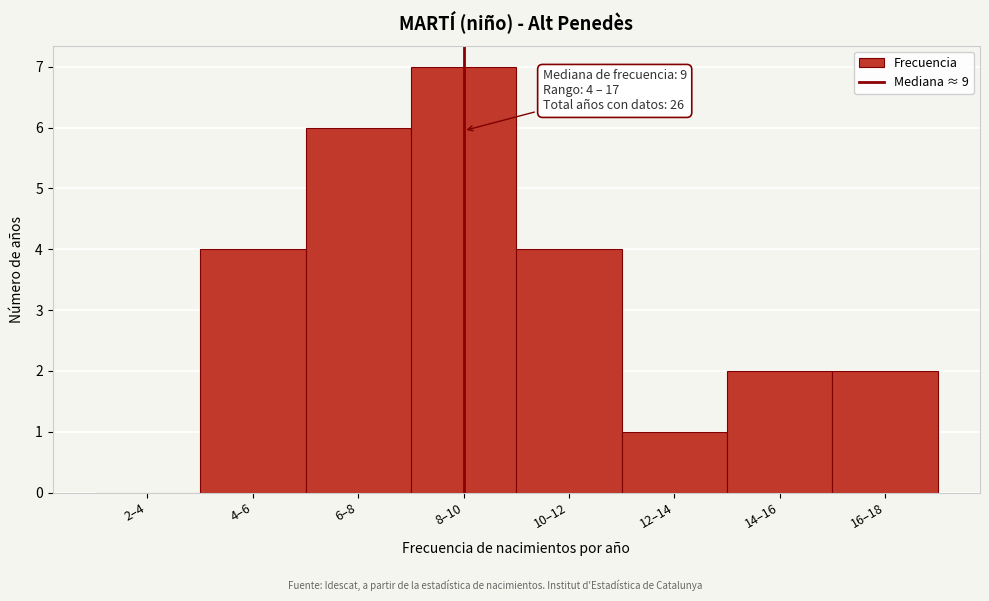

Reading left to right, transcribe all the data shown in this chart.

2–4=0	4–6=4	6–8=6	8–10=7	10–12=4	12–14=1	14–16=2	16–18=2